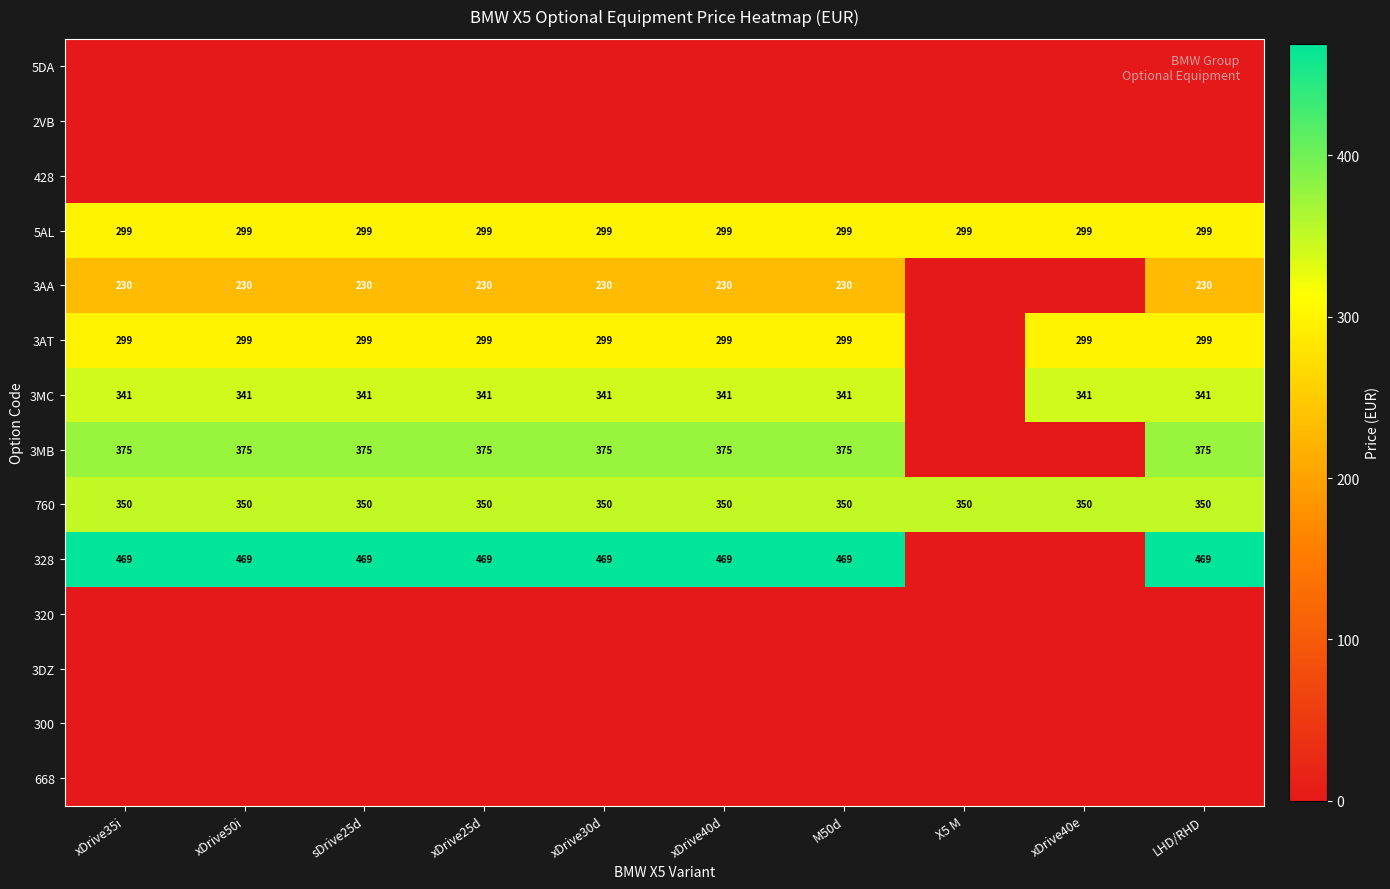

The 5AL series shows 440 at xDrive40e. True or false?

False